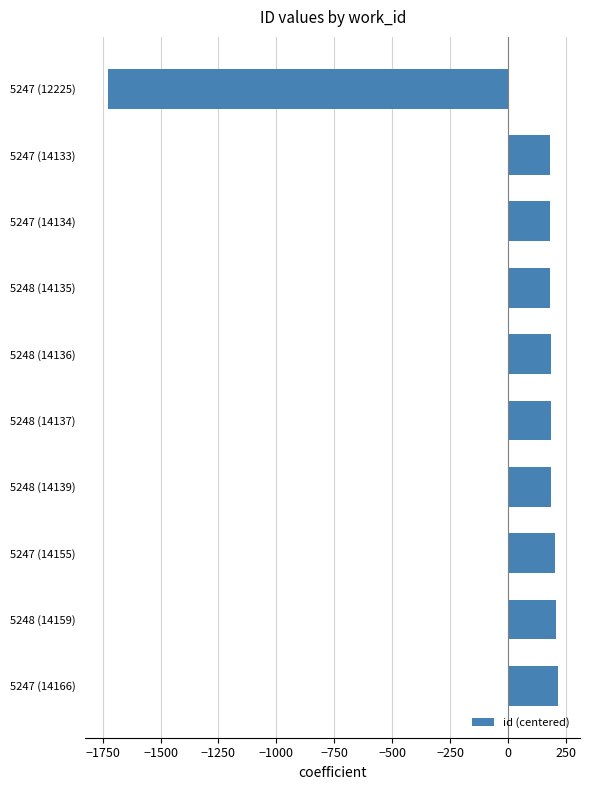

The chart shows a value of 41.3 at 5248 (14139). True or false?

False